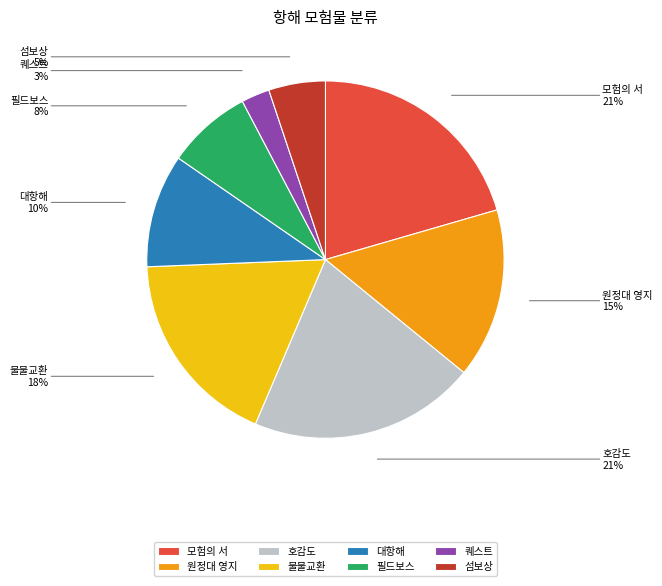

Is the sum of 모험의 서 and 물물교환 greater than half?

No